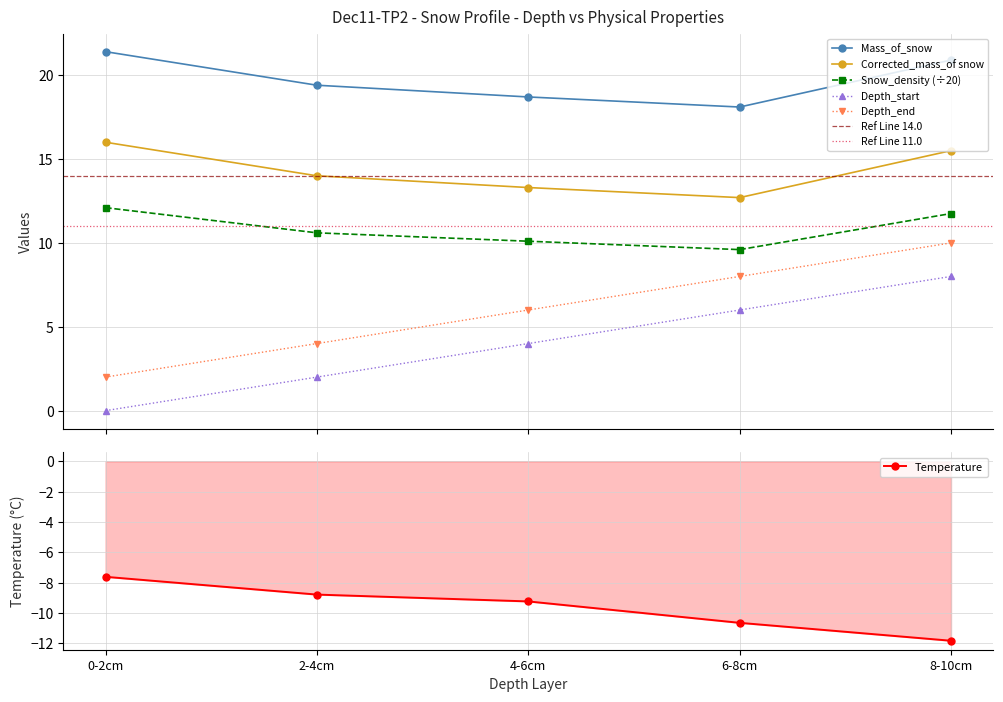

True or false: Depth_from_snow_ice_interface_start and Mass_of_snow cross at least once.

False